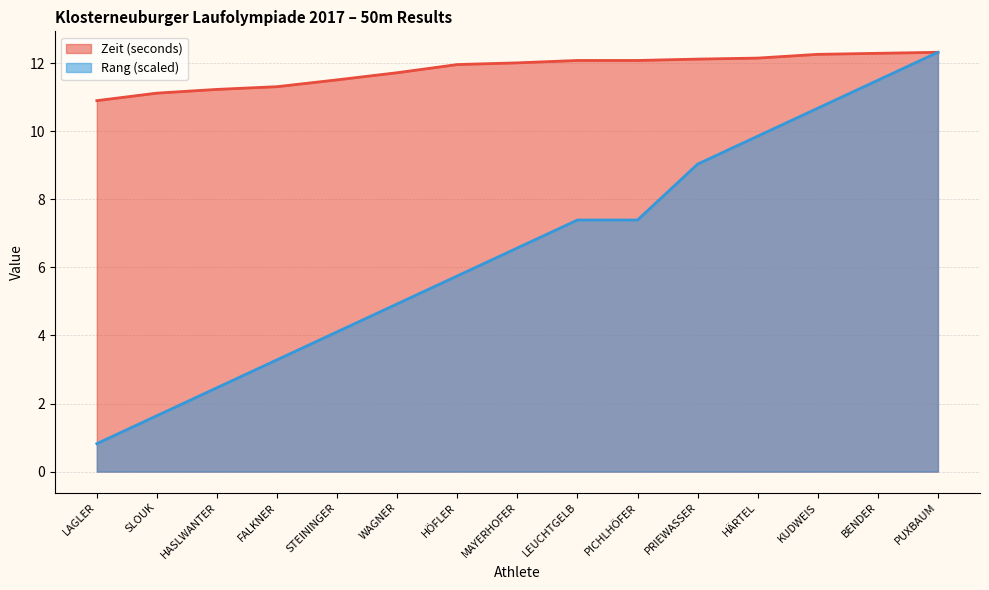

How many data points in Rang are above 6?

8